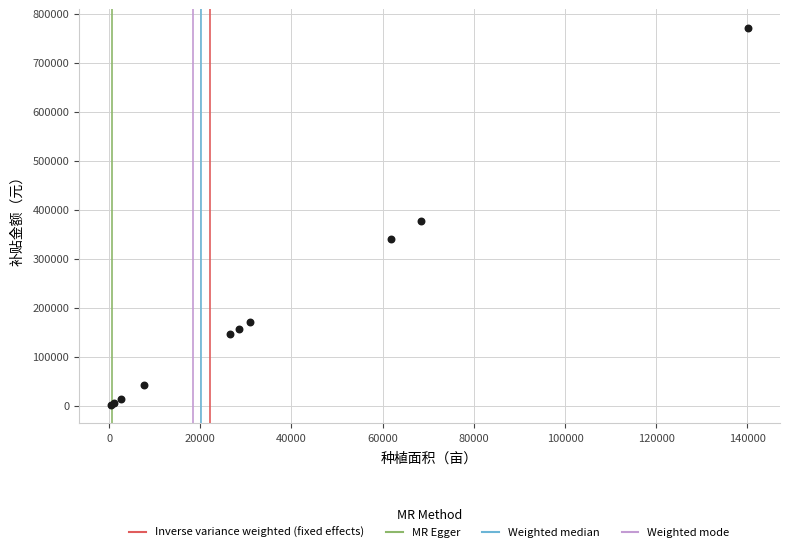

What Y value in the scatter plot is closest to 386013?

375969.7